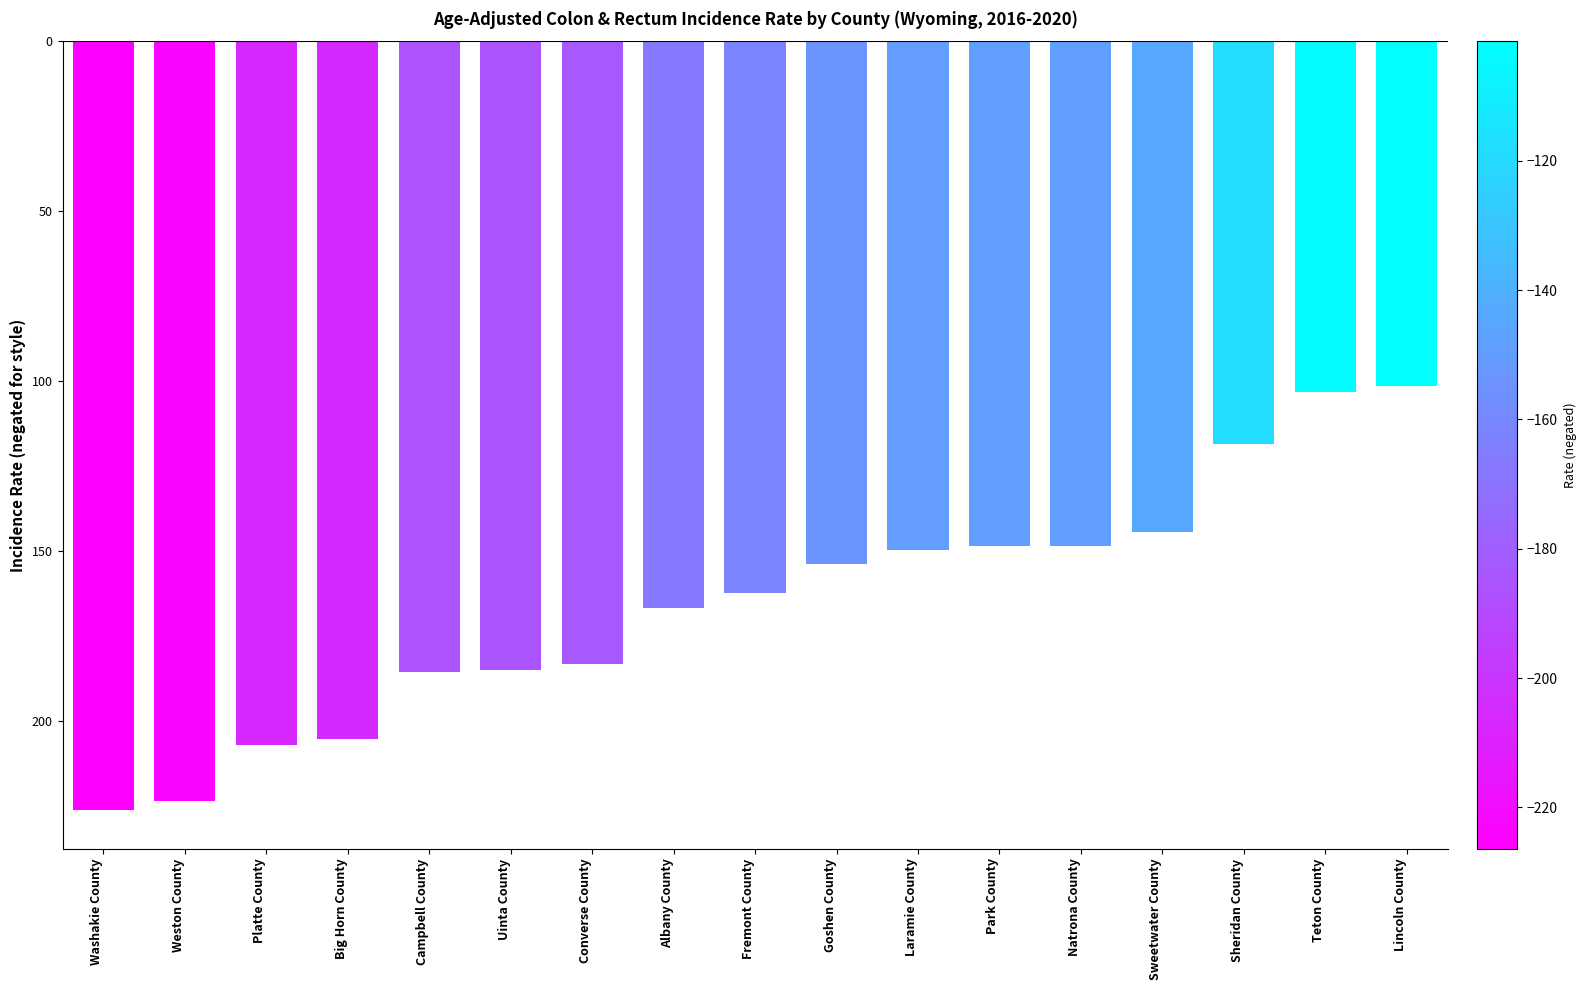

Which has a higher value, Sheridan County or Campbell County?

Sheridan County